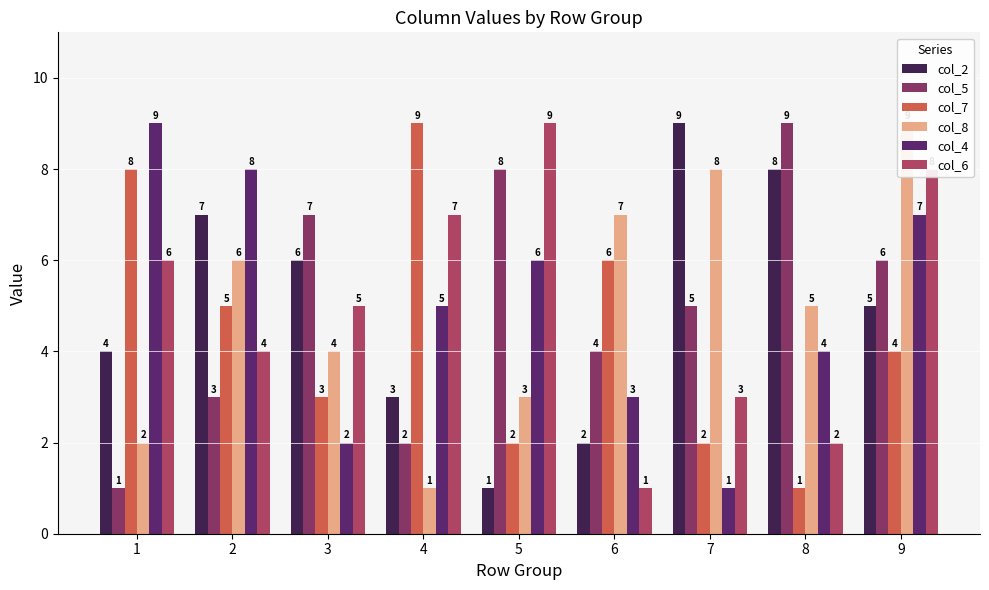

What is the spread (max minus min) of values at 1?

8